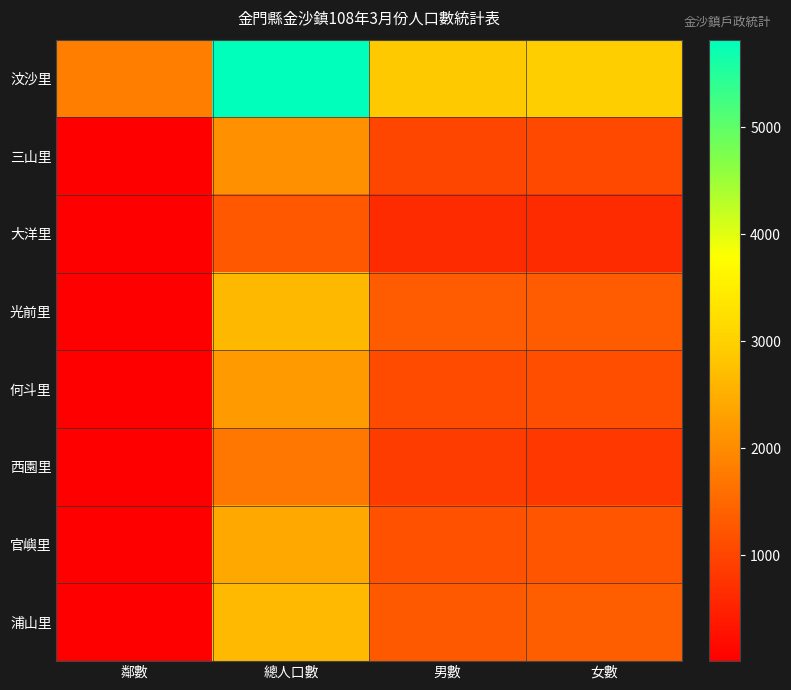

Reading left to right, list all the values displayed in this chart.

汶沙里: 鄰數=1820	總人口數=5816	男數=2877	女數=2939
三山里: 鄰數=20	總人口數=2075	男數=1026	女數=1049
大洋里: 鄰數=10	總人口數=1260	男數=631	女數=629
光前里: 鄰數=21	總人口數=2620	男數=1307	女數=1313
何斗里: 鄰數=16	總人口數=2230	男數=1090	女數=1140
西園里: 鄰數=14	總人口數=1710	男數=885	女數=825
官嶼里: 鄰數=11	總人口數=2405	男數=1173	女數=1232
浦山里: 鄰數=21	總人口數=2657	男數=1287	女數=1370